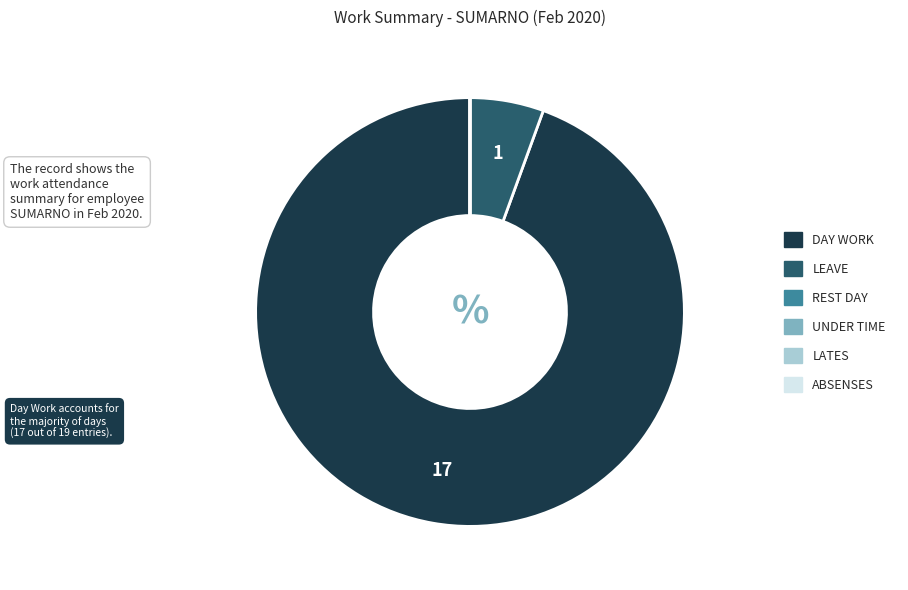

Does any single category account for the majority?

Yes